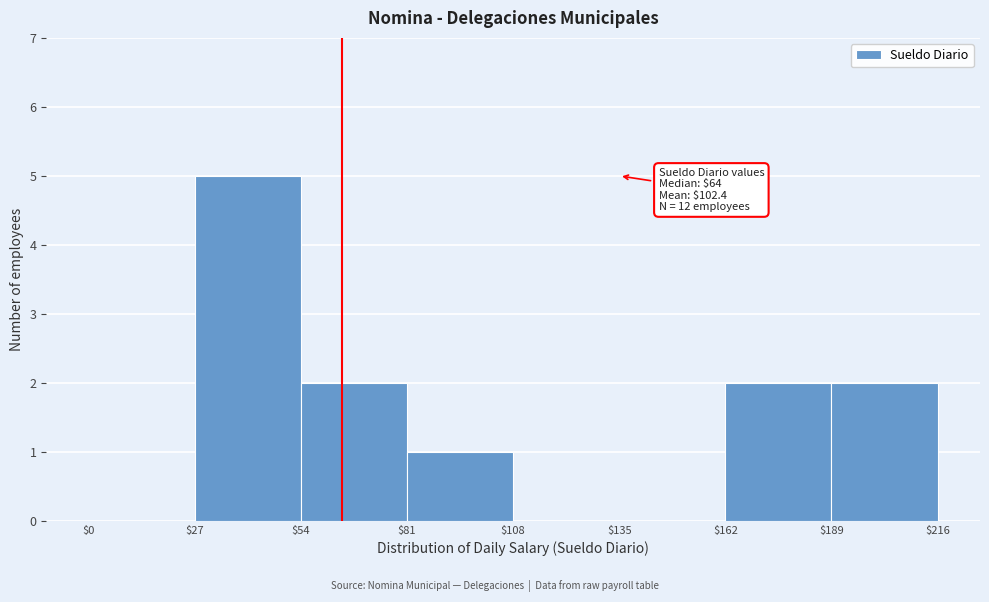

Over which range of the x-axis is the bar tallest?

$27 to $54